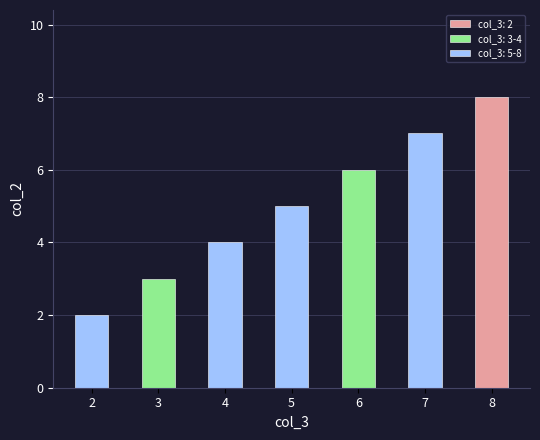

Reading left to right, list all the values displayed in this chart.

2=2	3=3	4=4	5=5	6=6	7=7	8=8